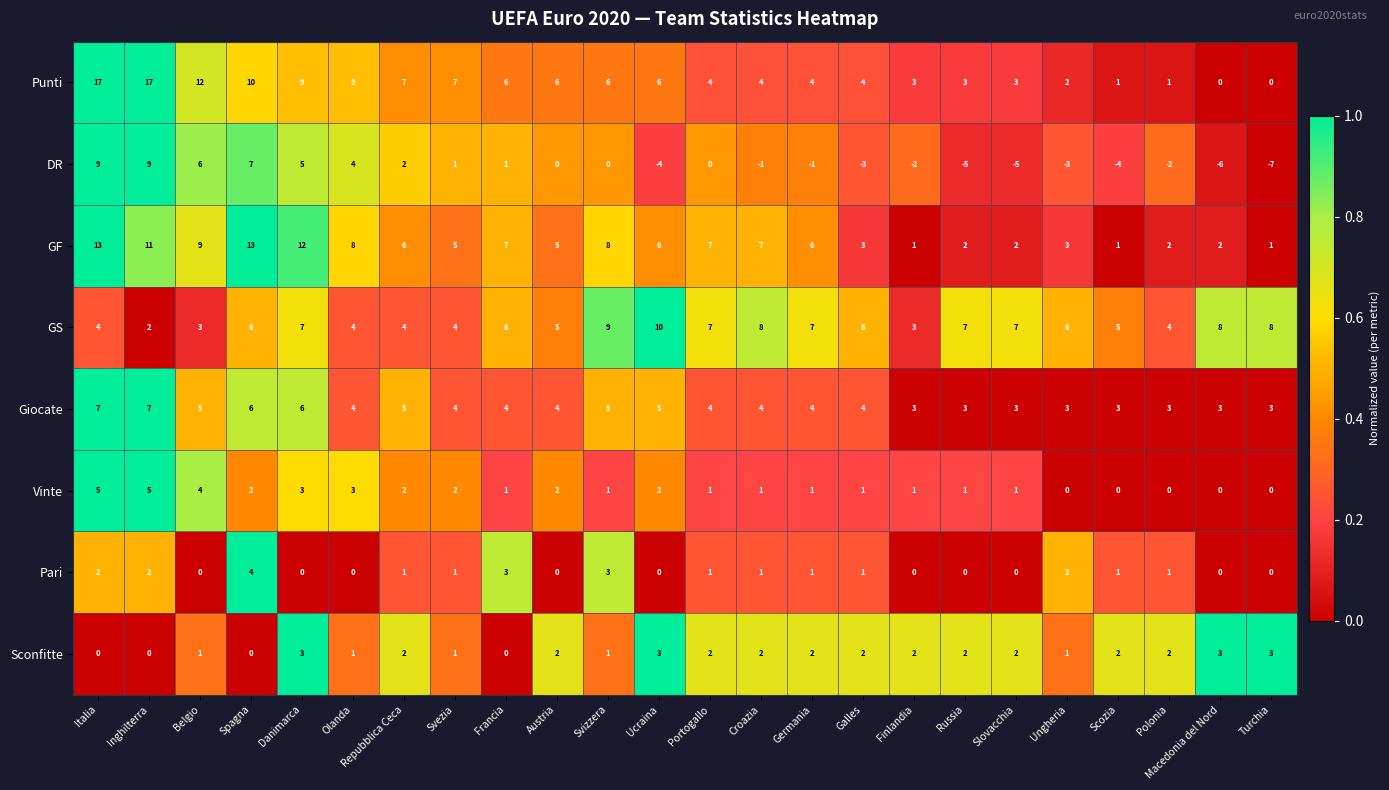

The value of Sconfitte at Inghilterra is 0. True or false?

True